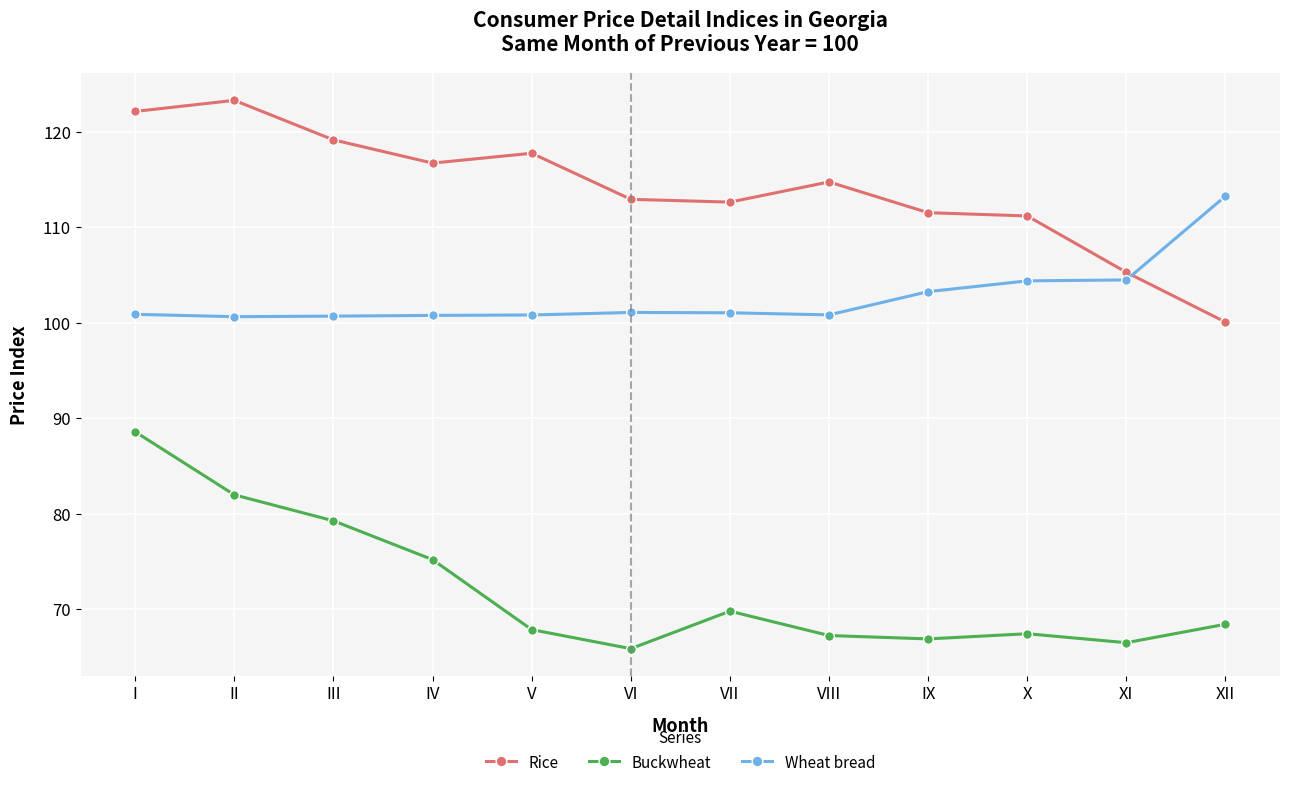

Which category has the lowest value in the Buckwheat series?

VI